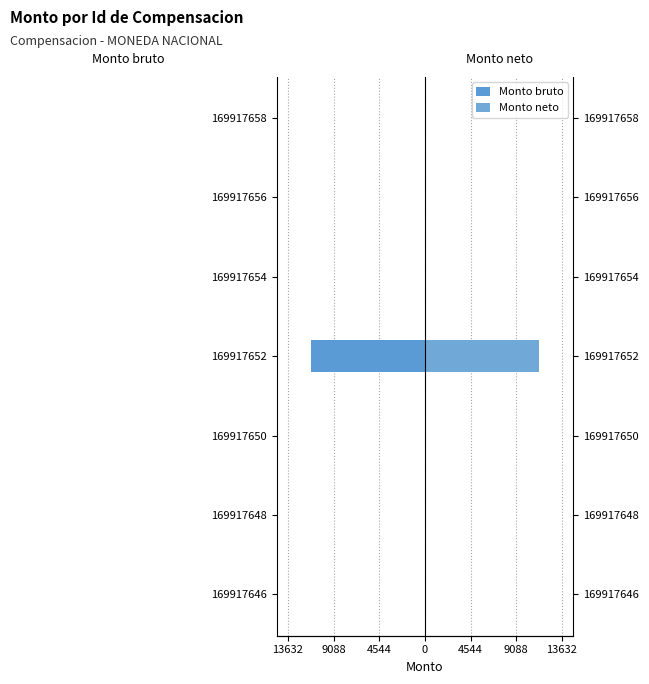

Reading left to right, list all the values displayed in this chart.

Monto bruto: 0	0	0	-11360	0	0	0
Monto neto: 0	0	0	11360	0	0	0